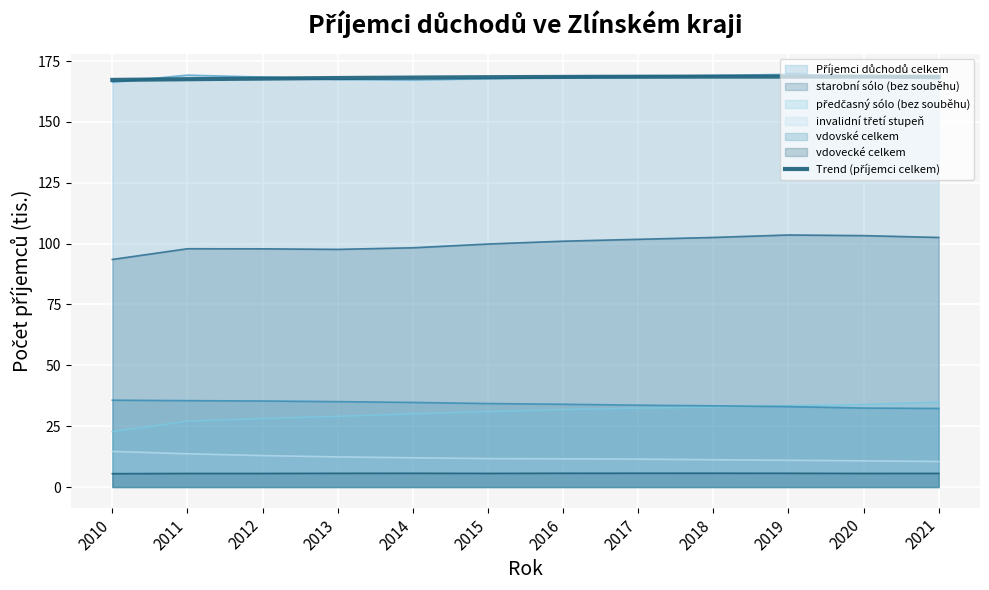

Where is the first local maximum for vdovecké celkem?

2014